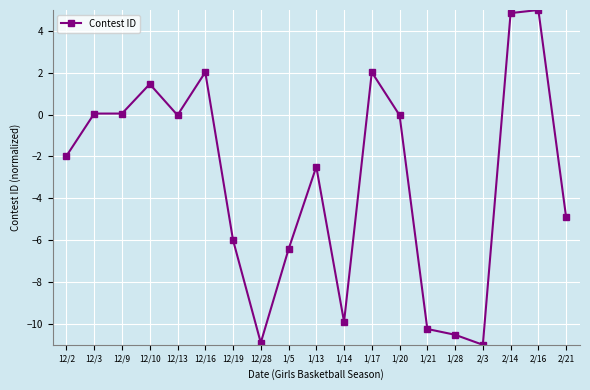

The chart shows a value of -8.4 at 12/19. True or false?

False